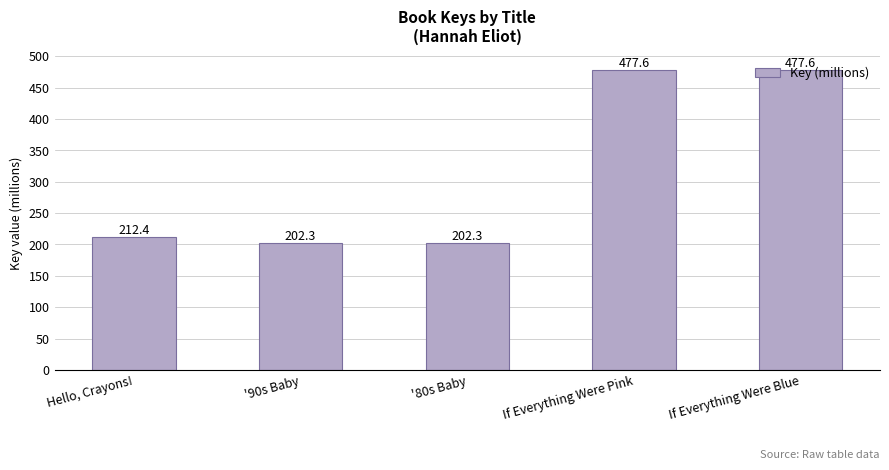

What is the difference between the maximum and minimum values?

275.3